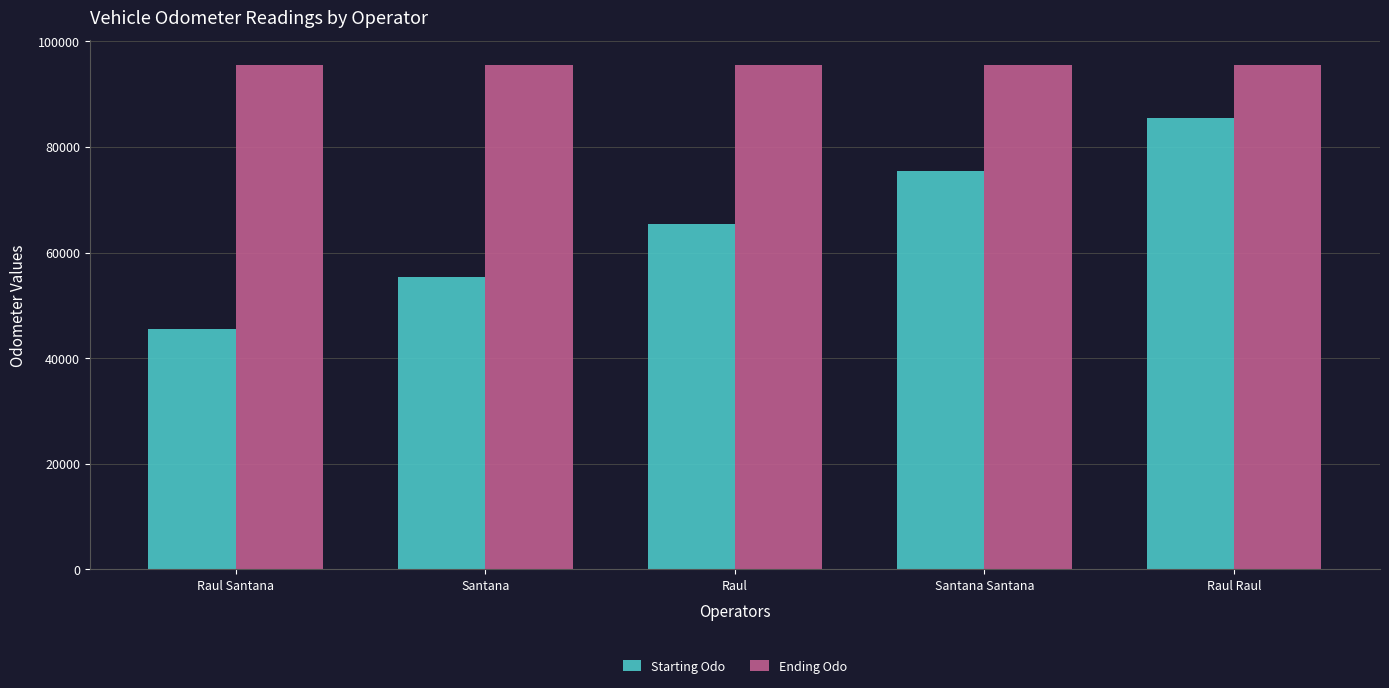

What is the average value of the Starting Odo series?

65455